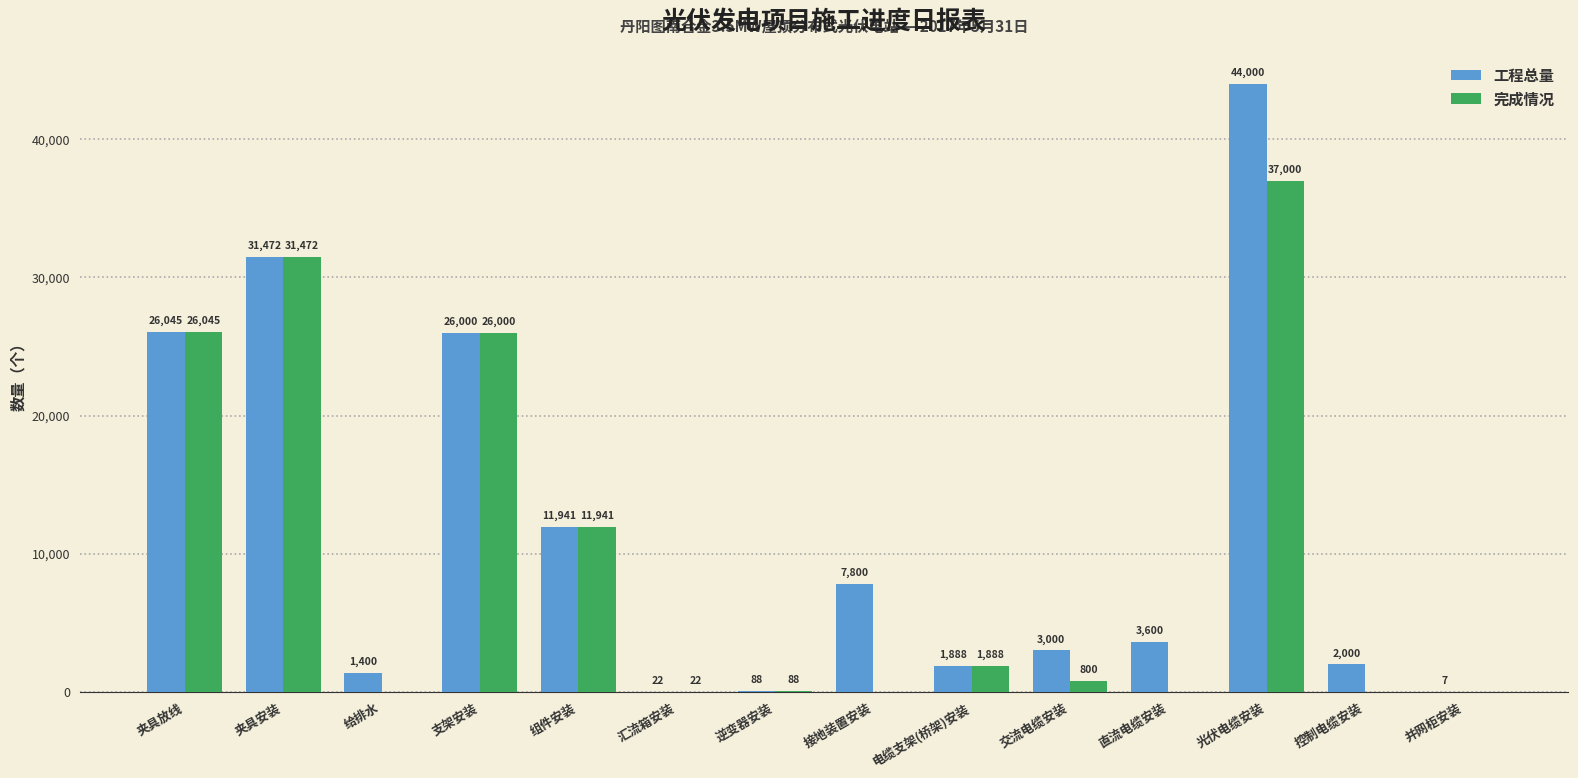

What are all the series names shown in the legend?

工程总量, 完成情况